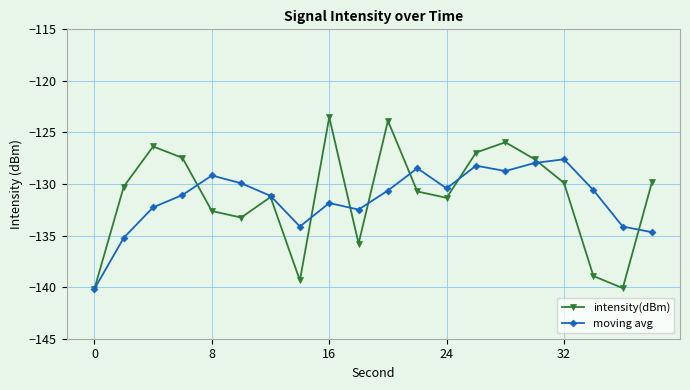

What is the difference between the maximum and minimum values in the moving avg series?

12.6